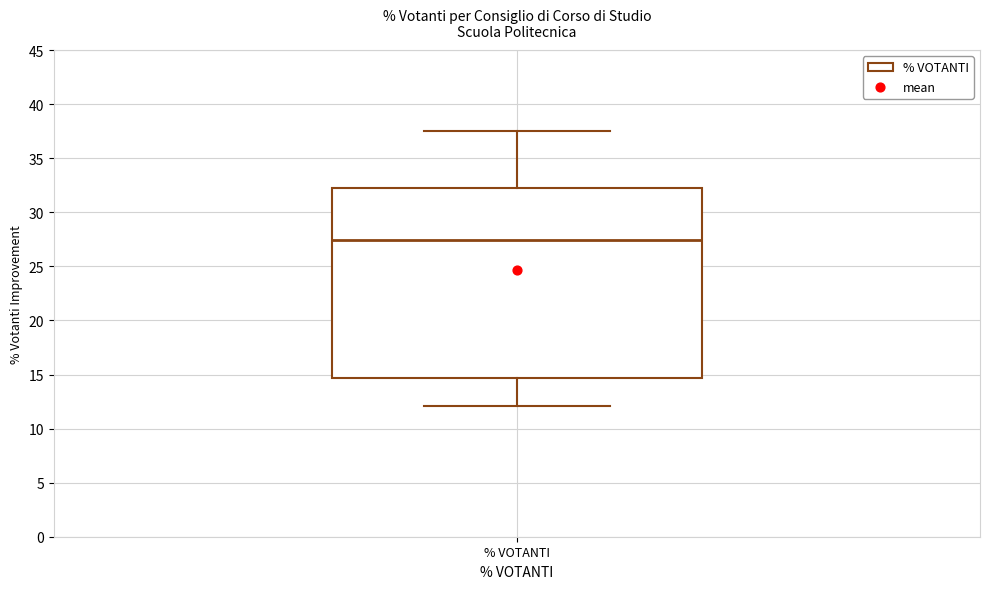

Read this box plot against the y-axis: the position of the median line, the range covered by the box, and the ends of both whiskers. The values are not printed on the chart, so give them approximately, as read against the axis.

median 27.5, box 14.5 to 32.0, whiskers 12.0 to 37.5